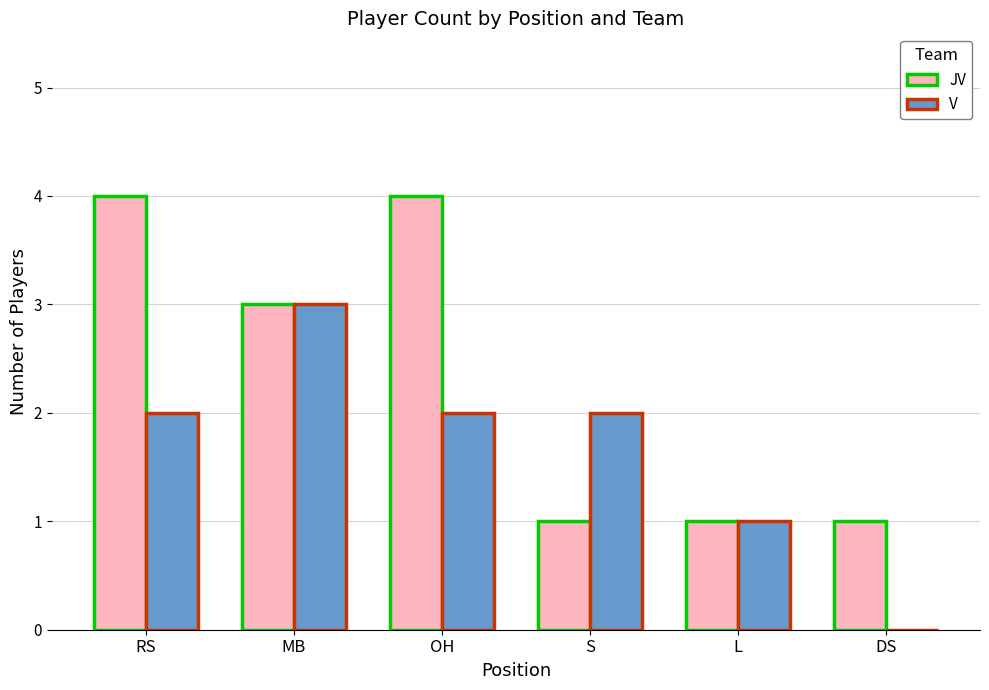

Which series has the largest total across all categories?

JV